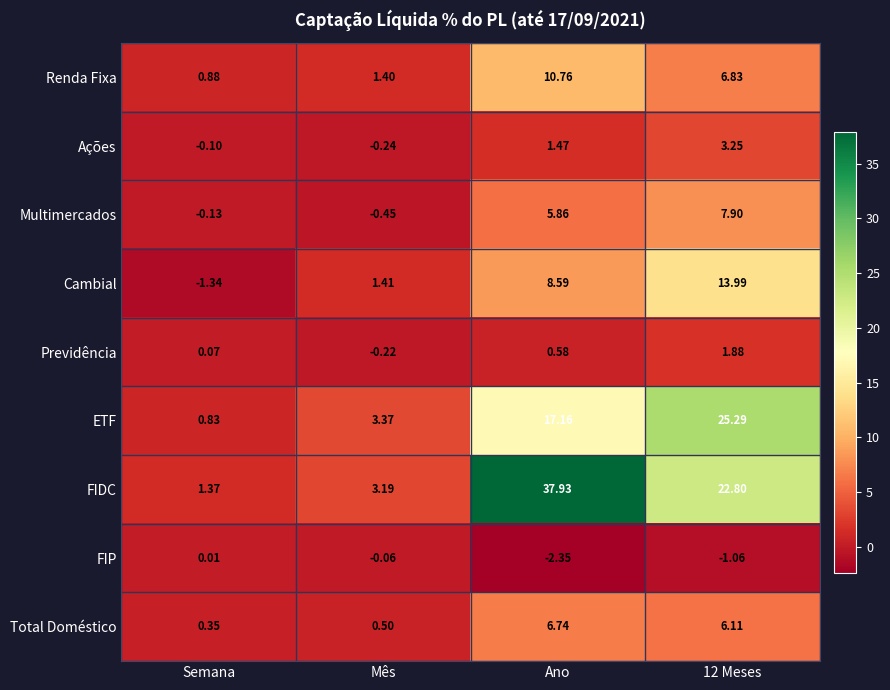

Where does the Renda Fixa series first go above 6?

Ano